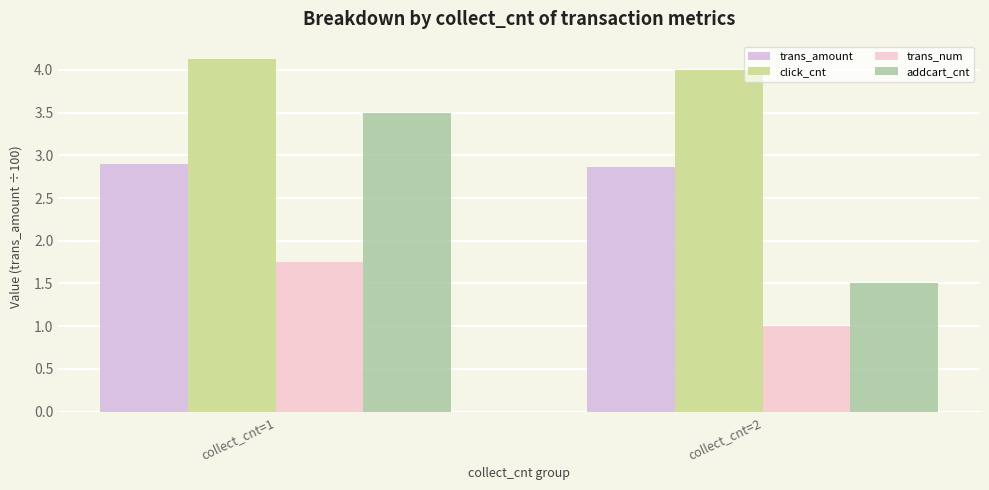

At which category is the sum across all series the highest?

collect_cnt=1